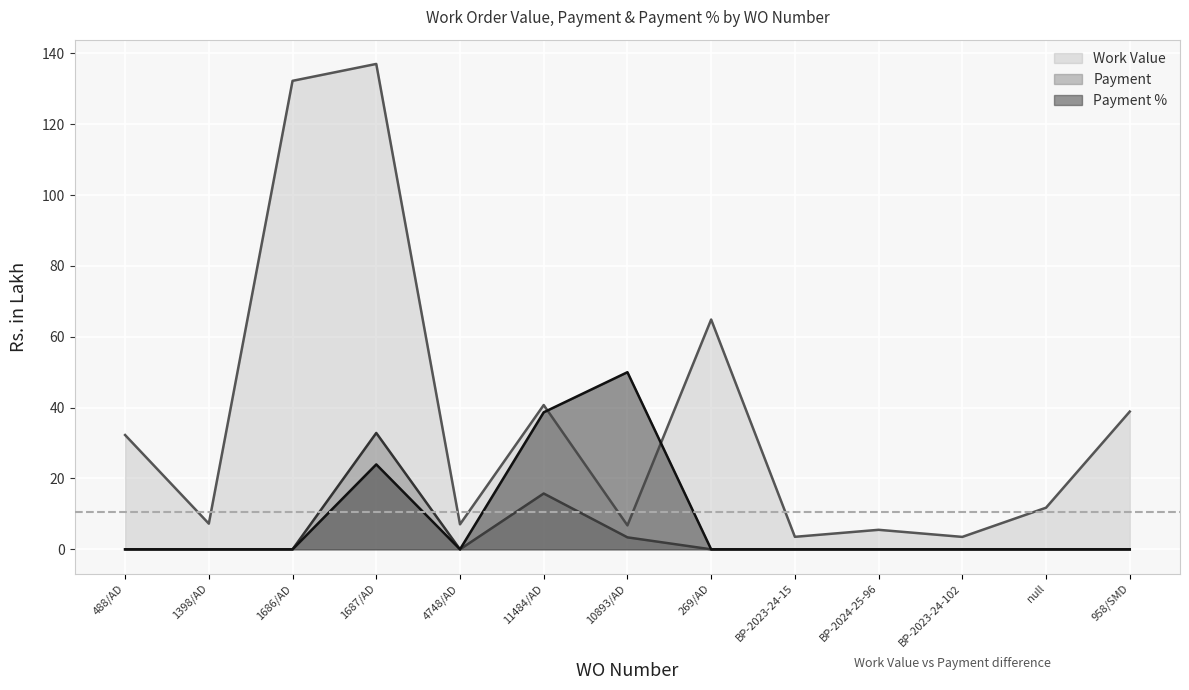

Between 1398/AD and BP-2023-24-15, which series saw the biggest shift?

Work Value